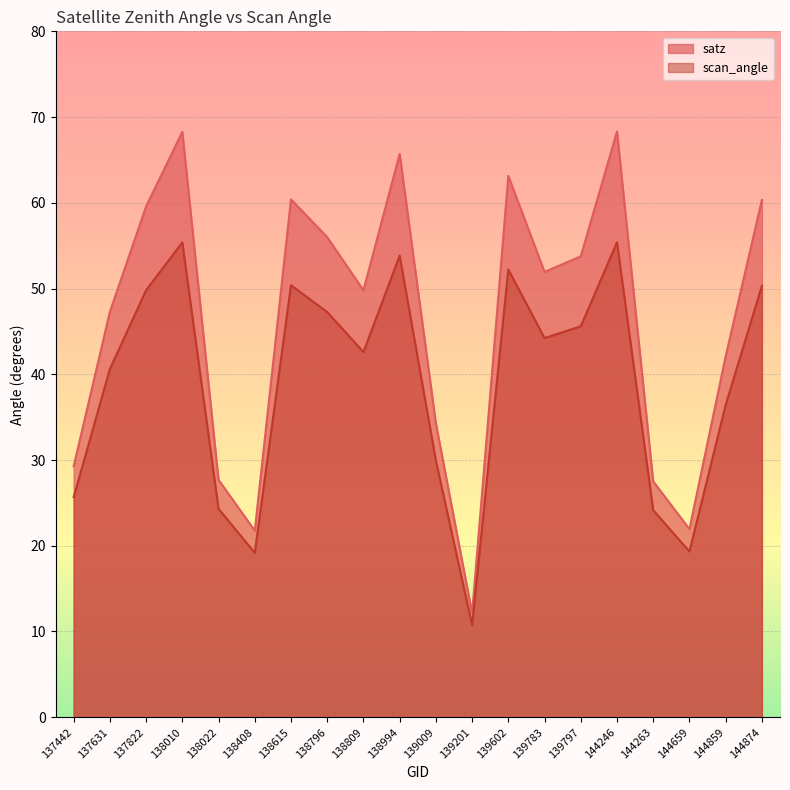

What is the sum of all scan_angle values?

777.4